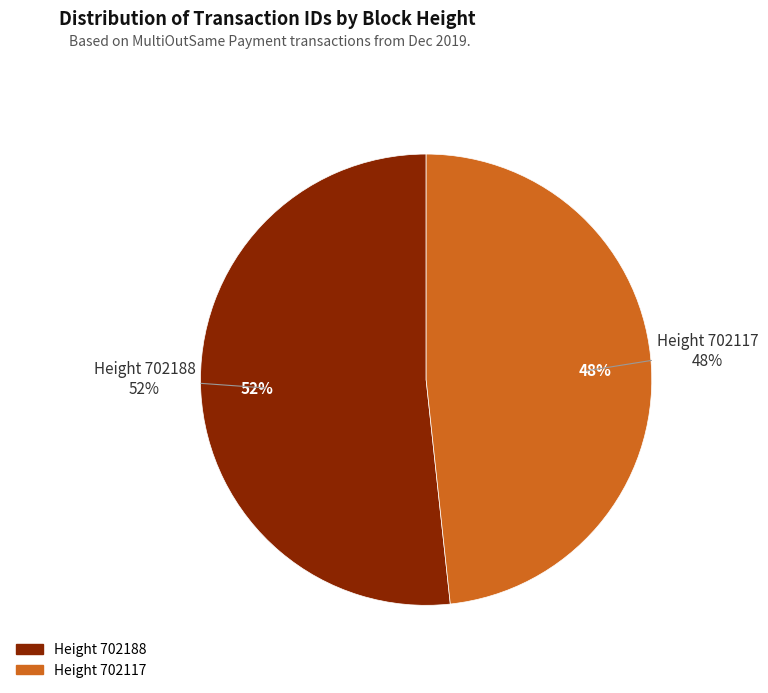

Does 702188 represent more than half of the total?

Yes